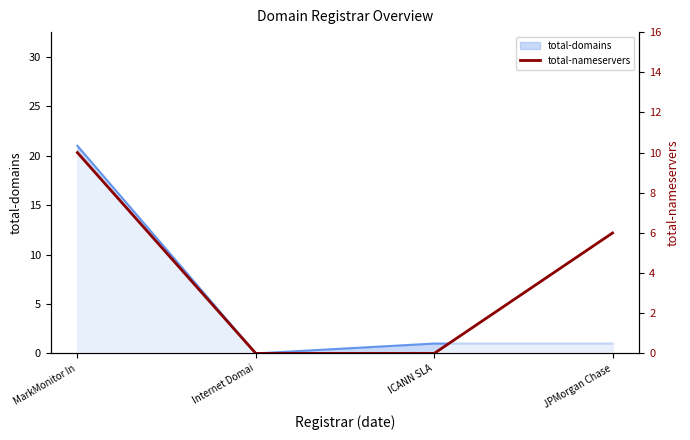

True or false: the data shows 6 at JPMorgan Chase.

True